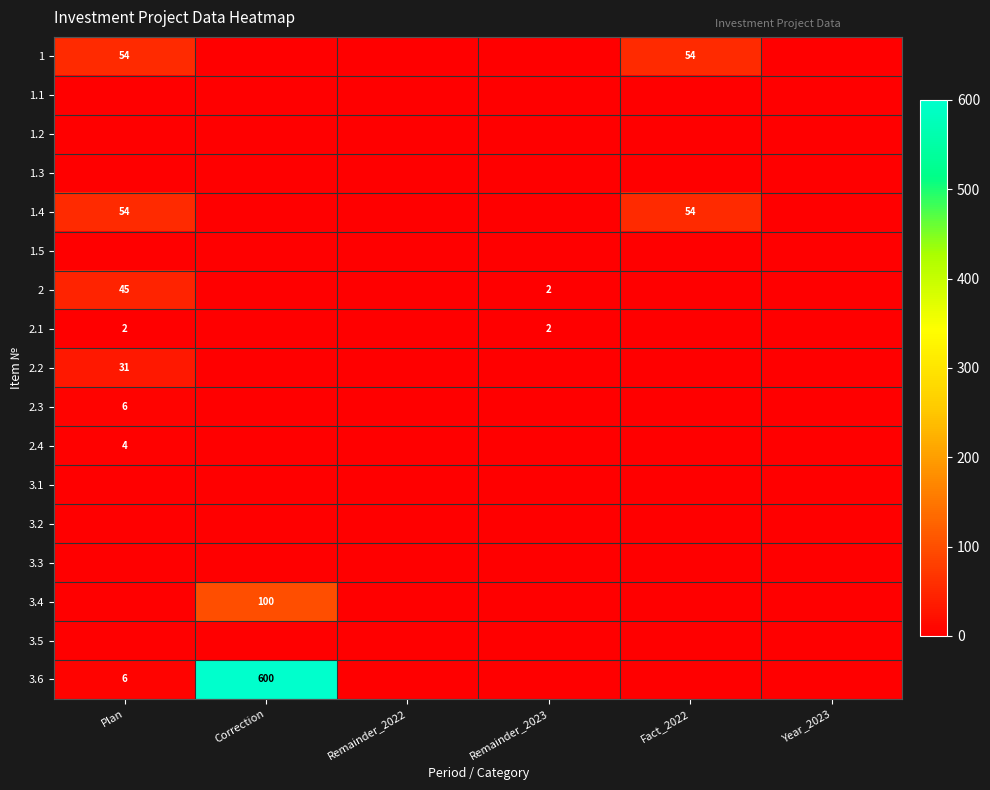

Between Remainder_2022 and Plan, which is larger?

Plan